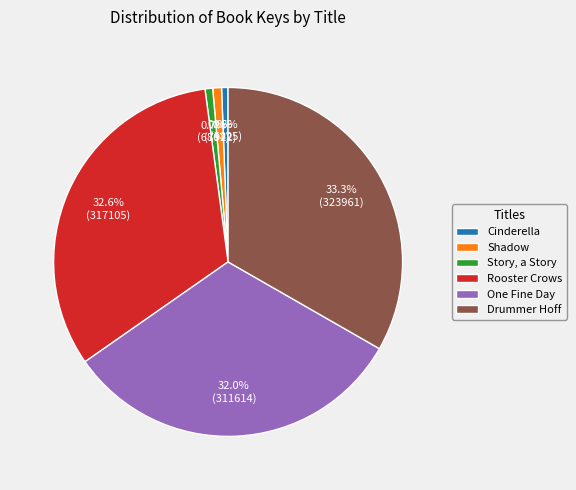

What percentage is the Cinderella slice, to the nearest percent?

1%